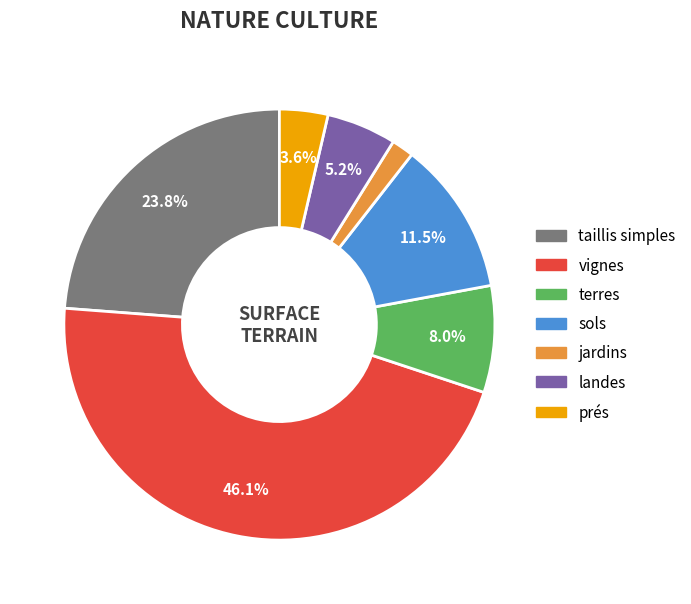

The landes slice represents 5% of the pie. True or false?

True